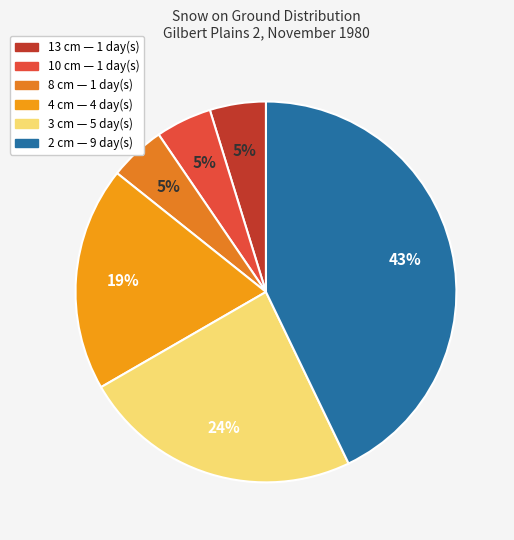

How many slices are in this pie chart?

6